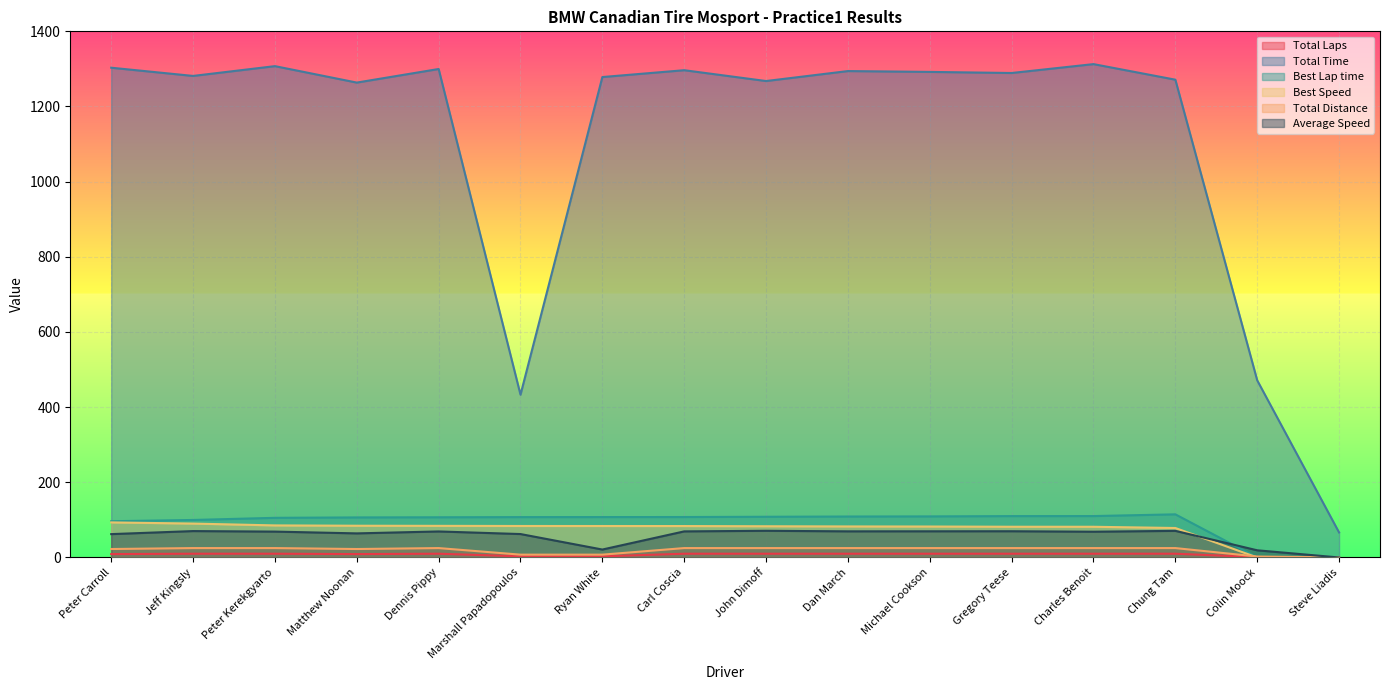

The Best Lap time series shows 175.2 at Marshall Papadopoulos. True or false?

False